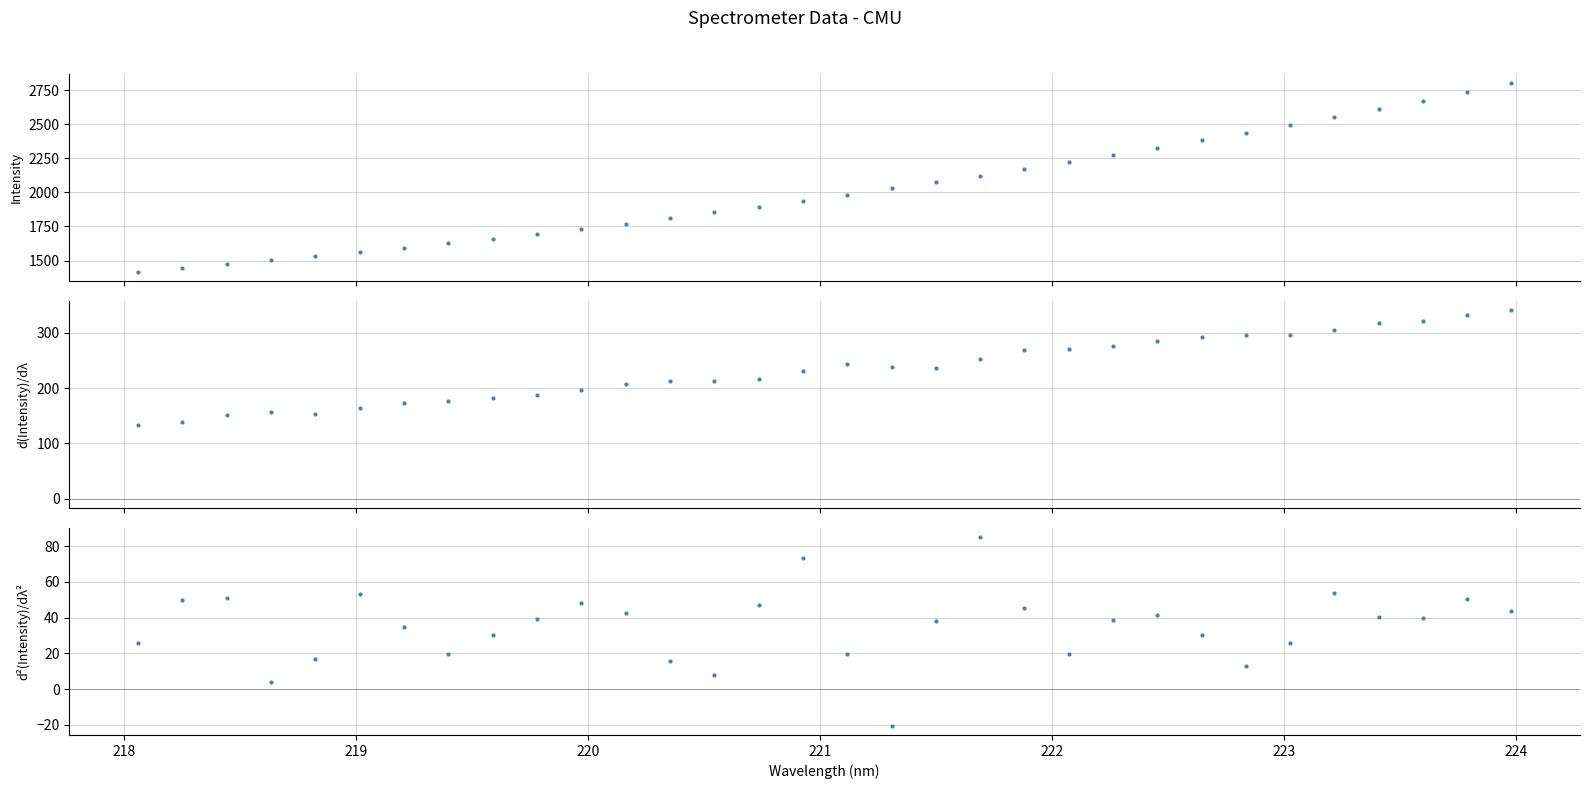

How many data points in d²(Intensity)/dλ² are above 39?

16